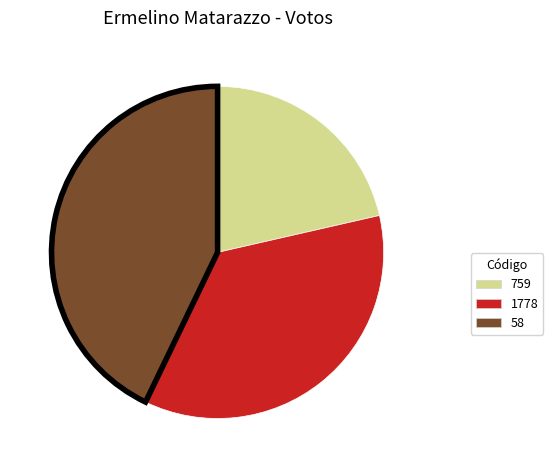

What is the ratio of the value at 58 to the value at 759?

2.0